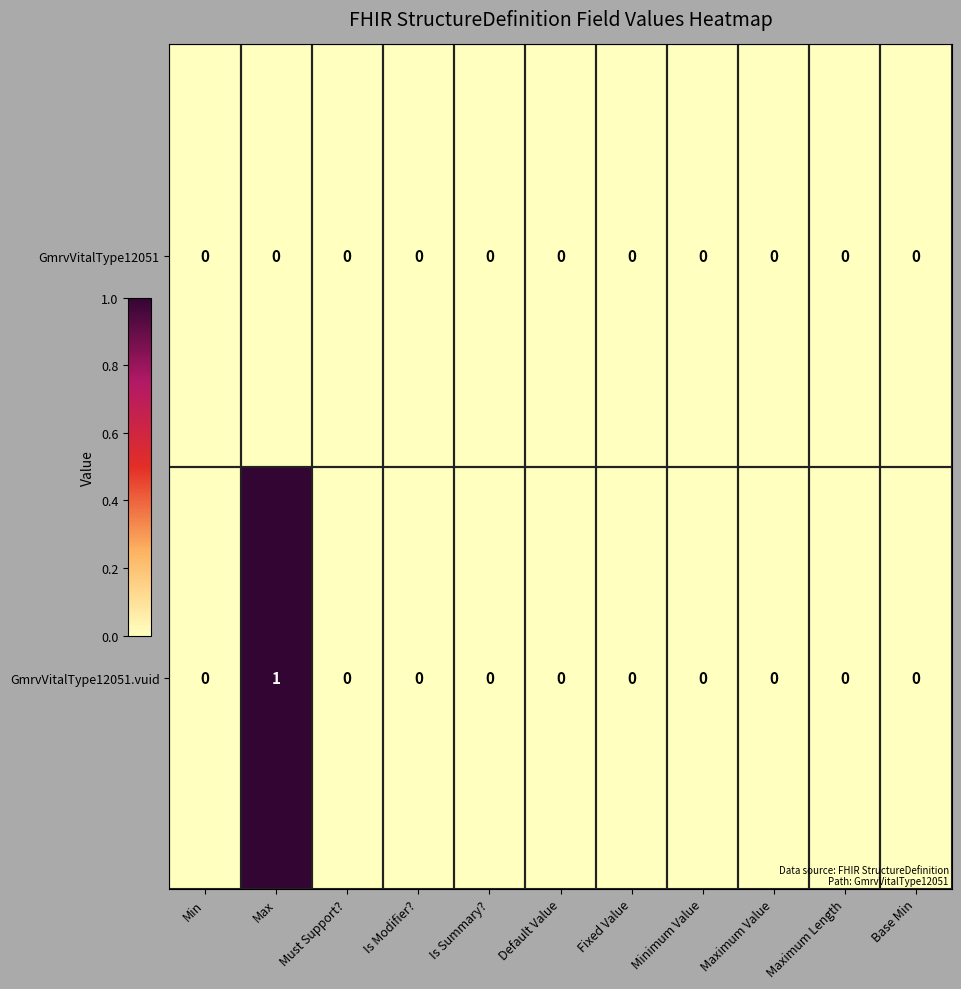

Which series has the widest spread of values?

GmrvVitalType12051.vuid